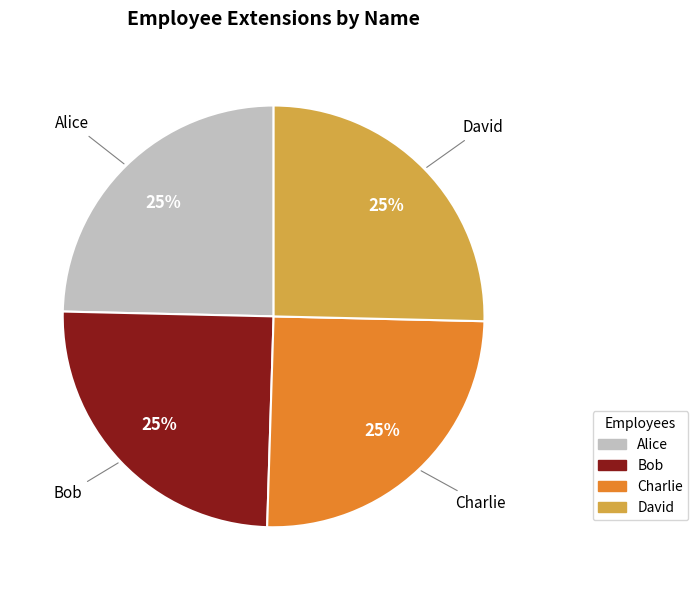

What is the ratio of the value at Bob to the value at Charlie?

1.0